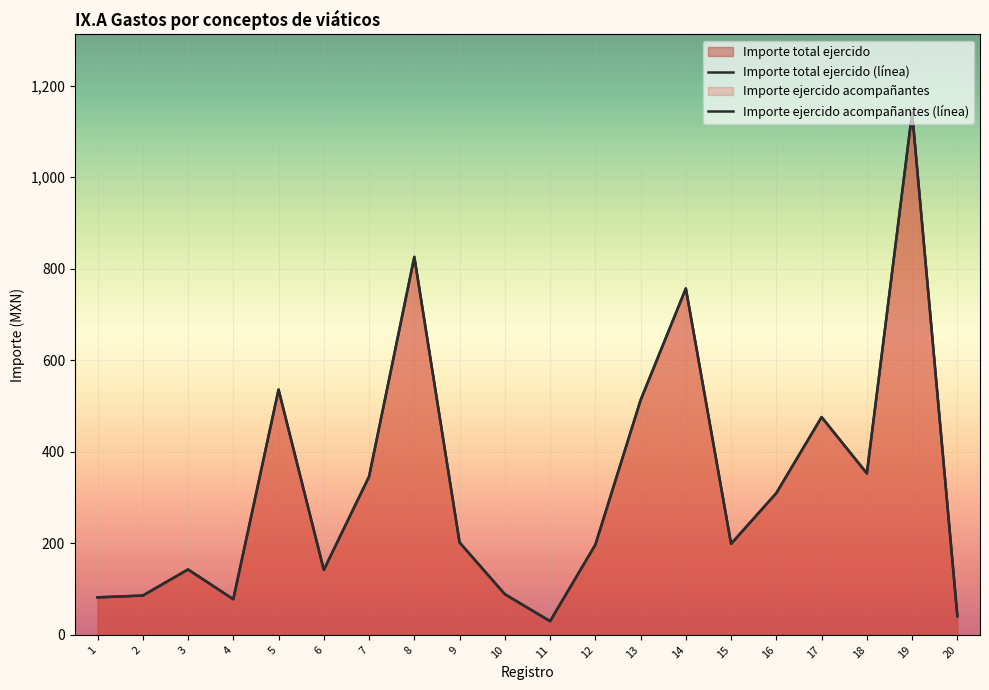

What are all the series names shown in the legend?

Importe total ejercido (línea), Importe ejercido acompañantes (línea)